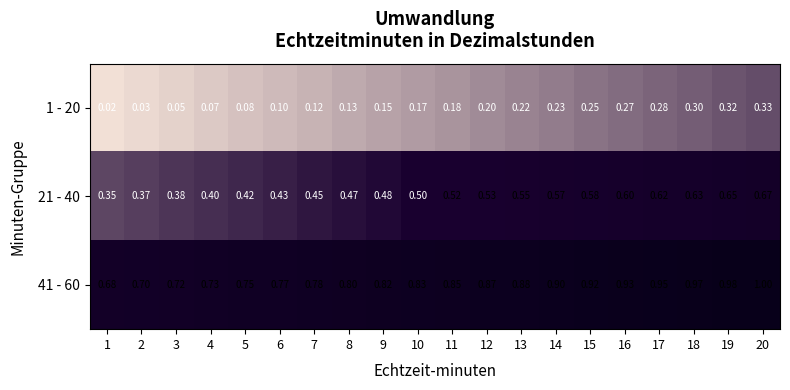

Is the value of 1 - 20 at 3 greater than the value of 21 - 40 at 8?

No